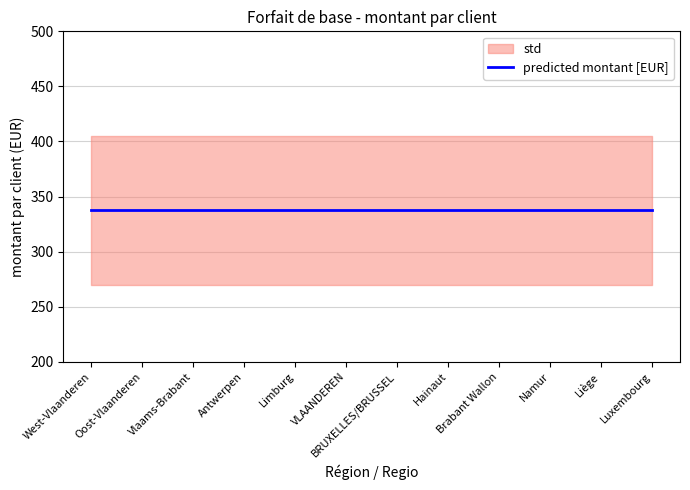

At how many categories does at least one series exceed 294?

12